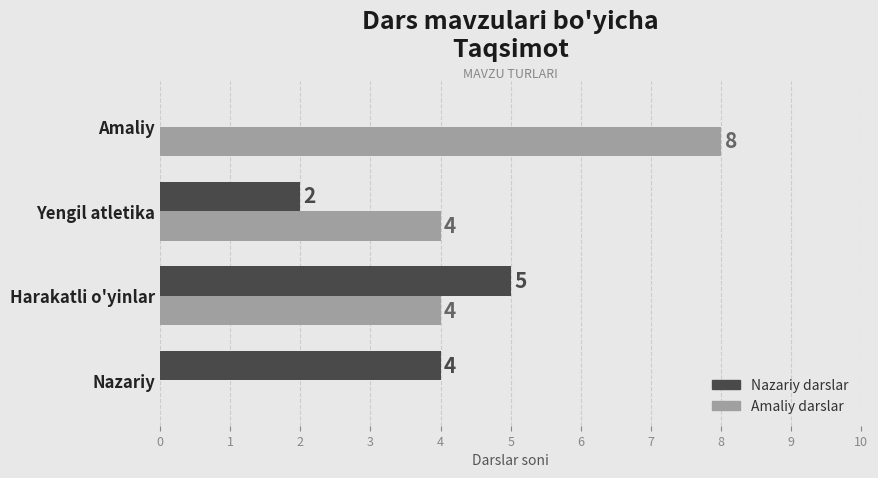

What is the approximate value of Nazariy darslar at Nazariy?

4